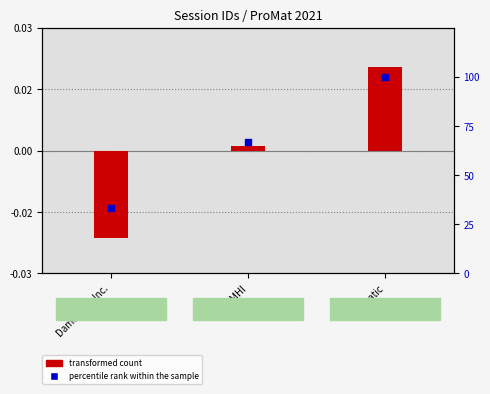

Which series has the largest total across all categories?

percentile rank within the sample